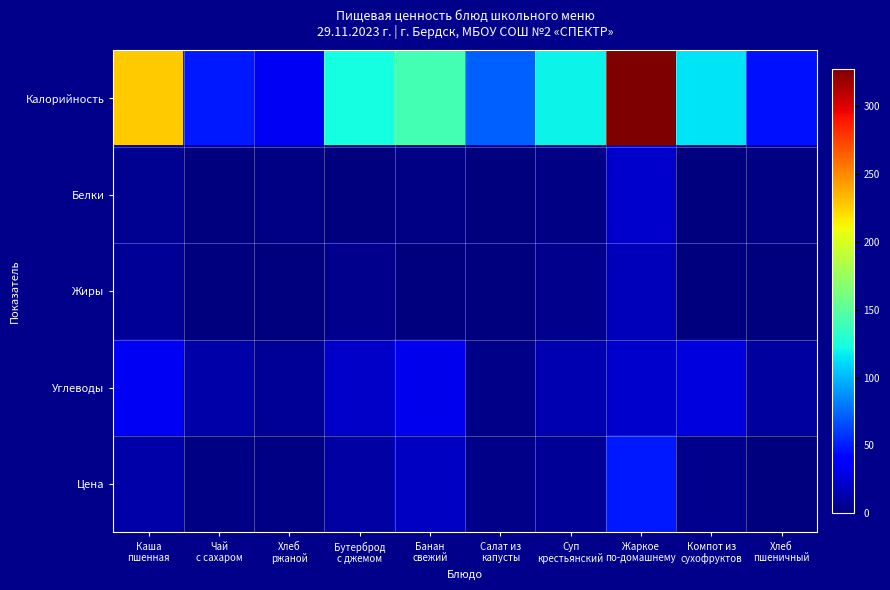

How many data points does each series have?

10